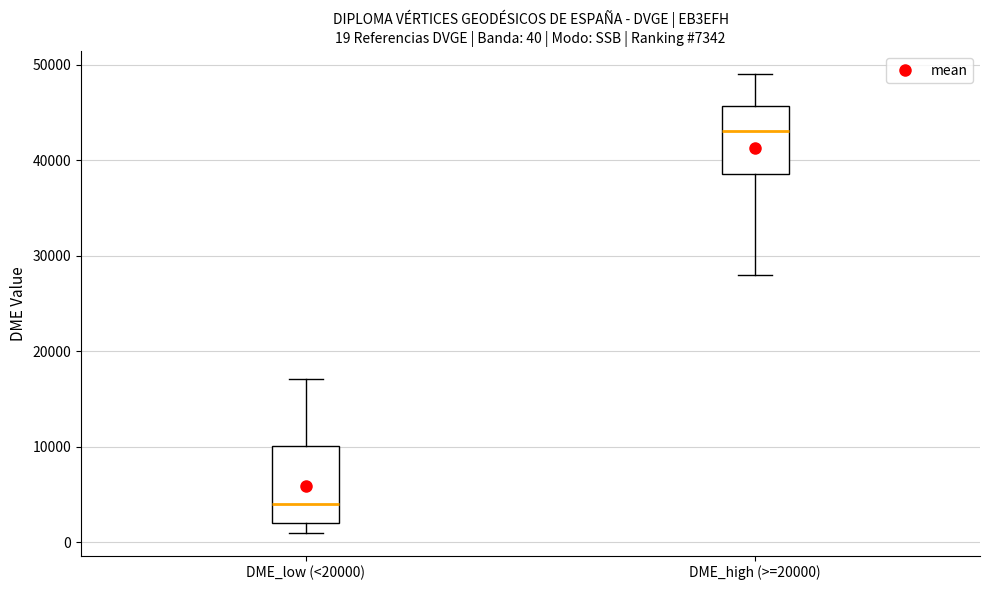

Which box has the highest median line?

DME_high (>=20000)